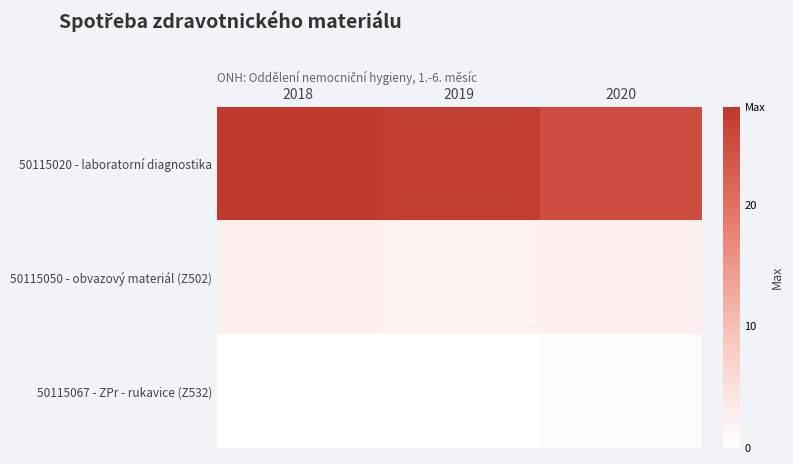

Which label corresponds to the smallest value in the chart?

2018